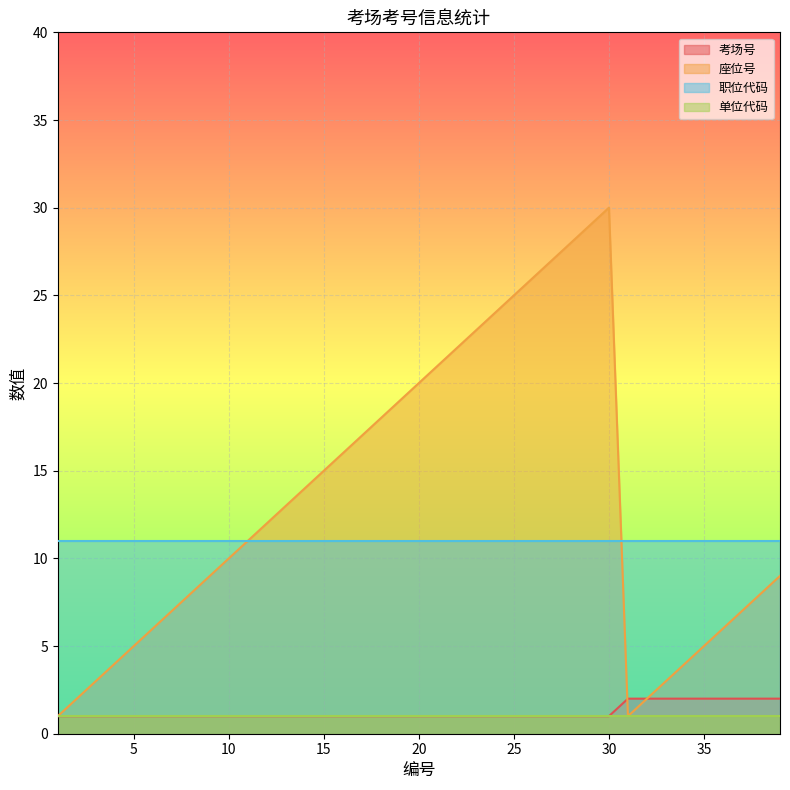

Which series has the widest spread of values?

座位号